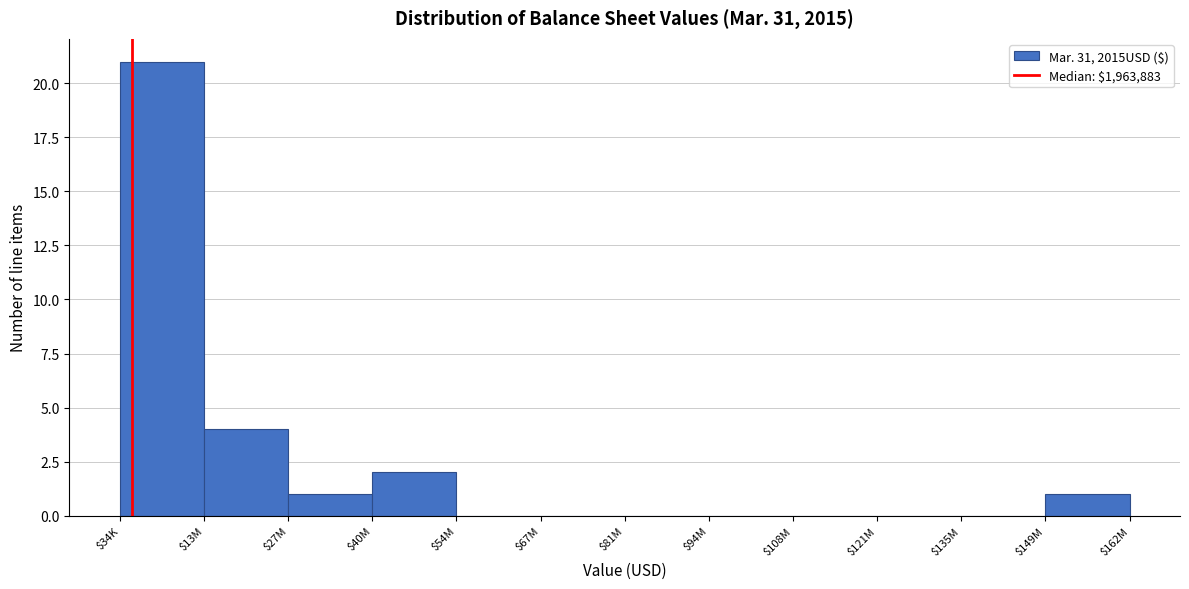

Where is the data nearest to the value 10?

$13M